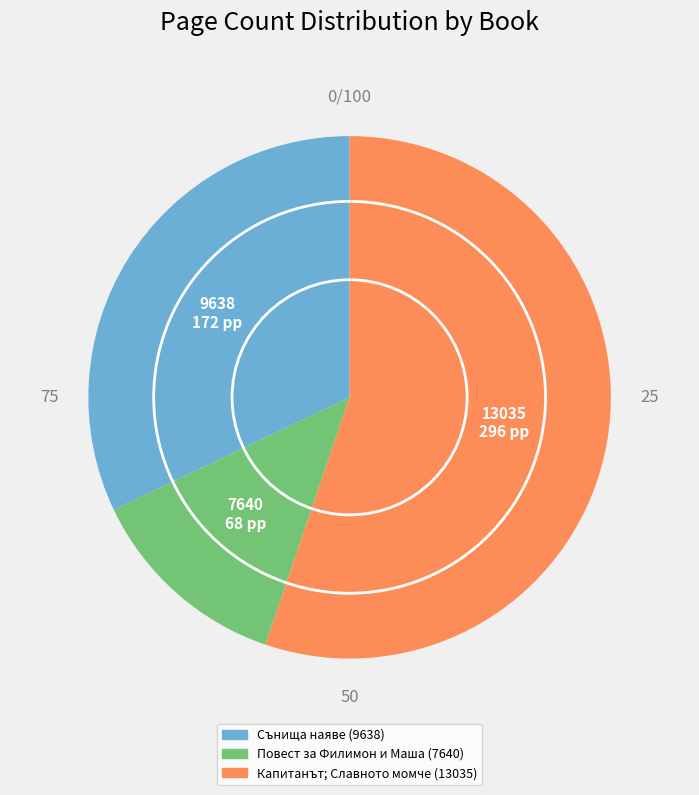

Which category has the smallest portion of the pie?

Повест за Филимон и Маша (7640)